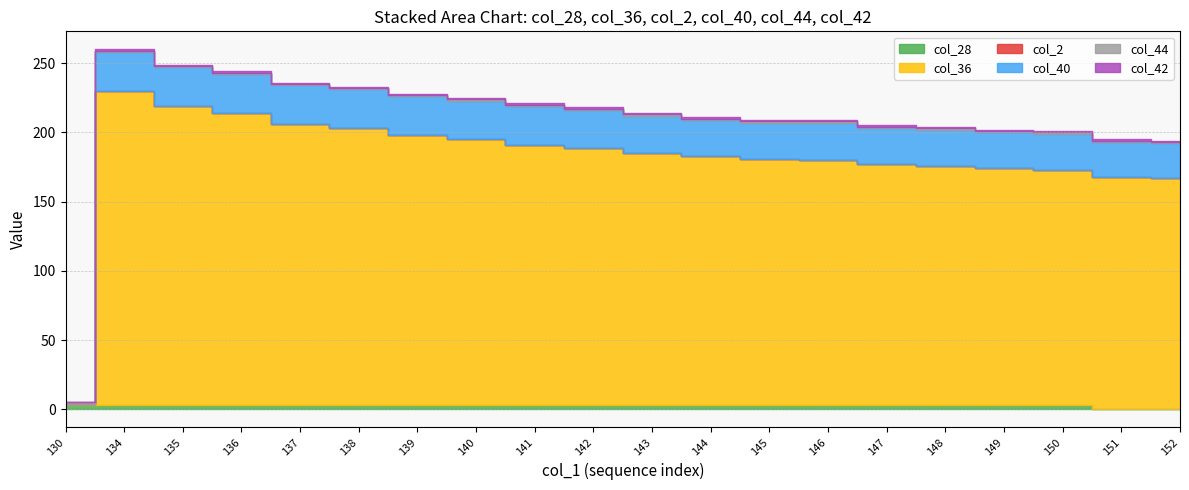

Which series has the widest spread of values?

col_36